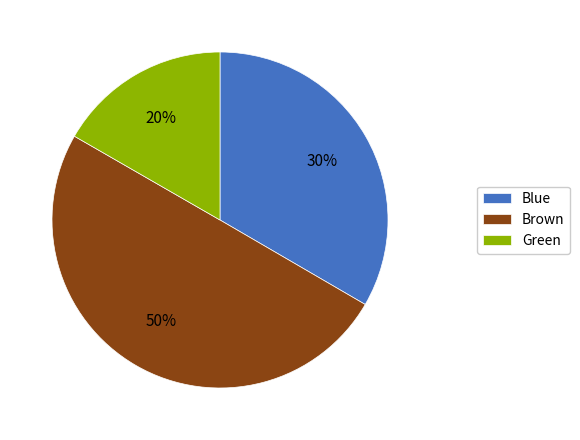

Is 00:28 the majority of the pie?

No